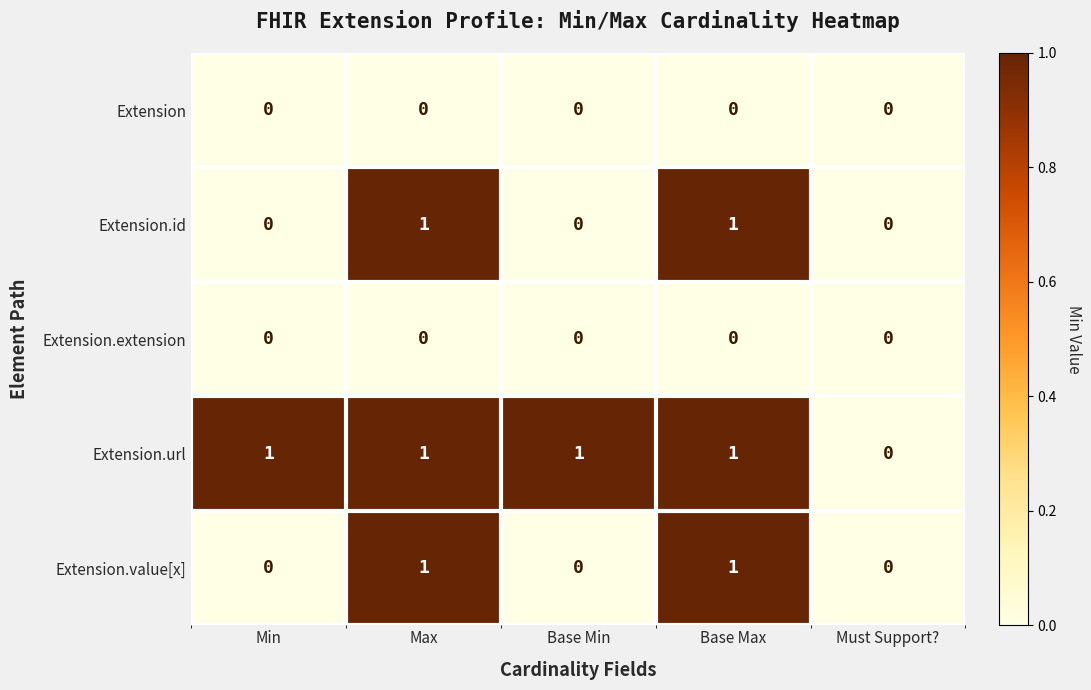

Which series has the largest total across all categories?

Extension.url